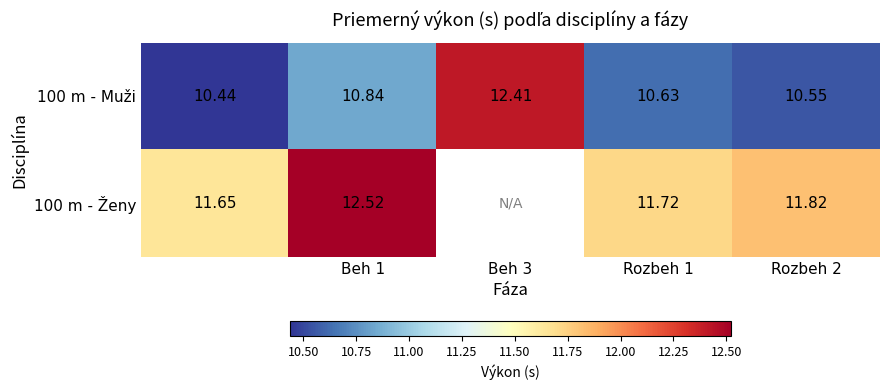

How many 100 m - Ženy values are between 12 and 13?

1